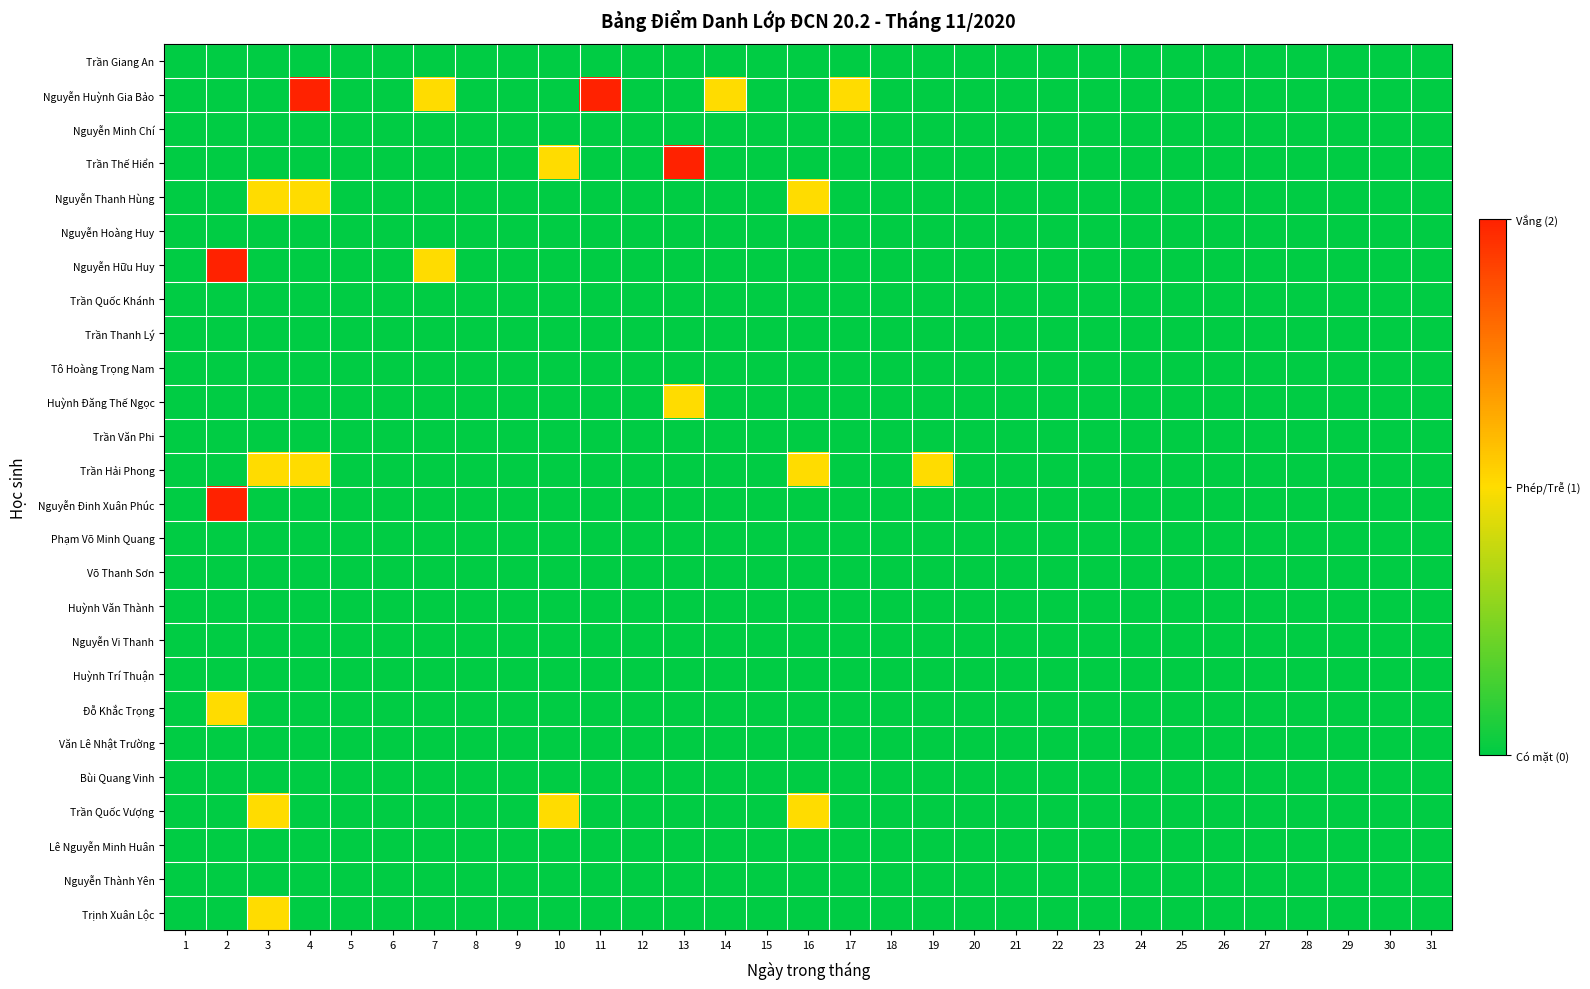

At which category is the sum across all series the highest?

2